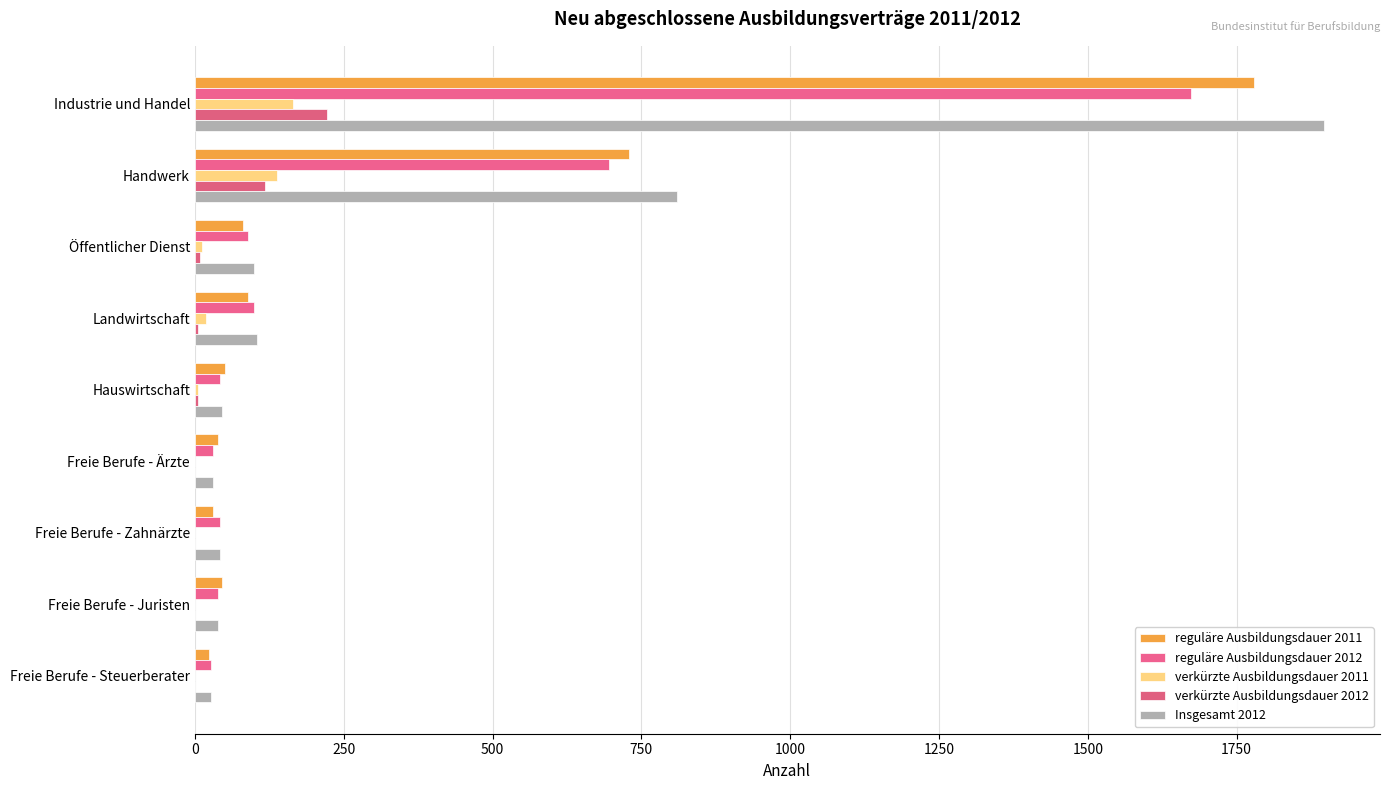

At how many categories does at least one series exceed 174?

2